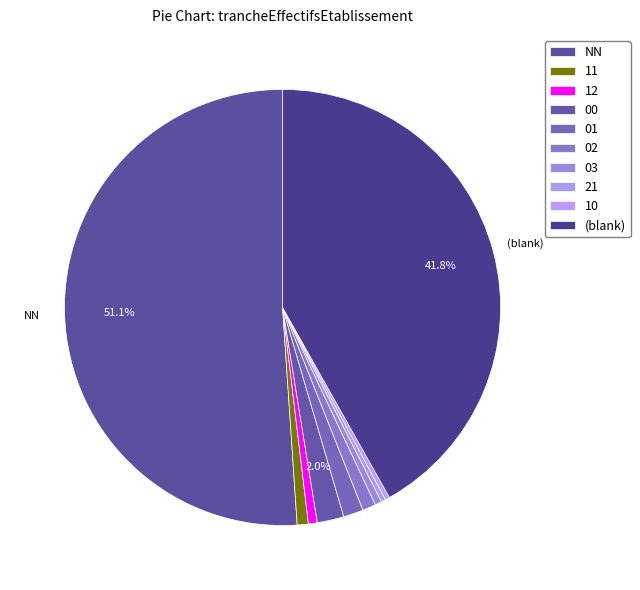

Count the number of slices in the pie.

10